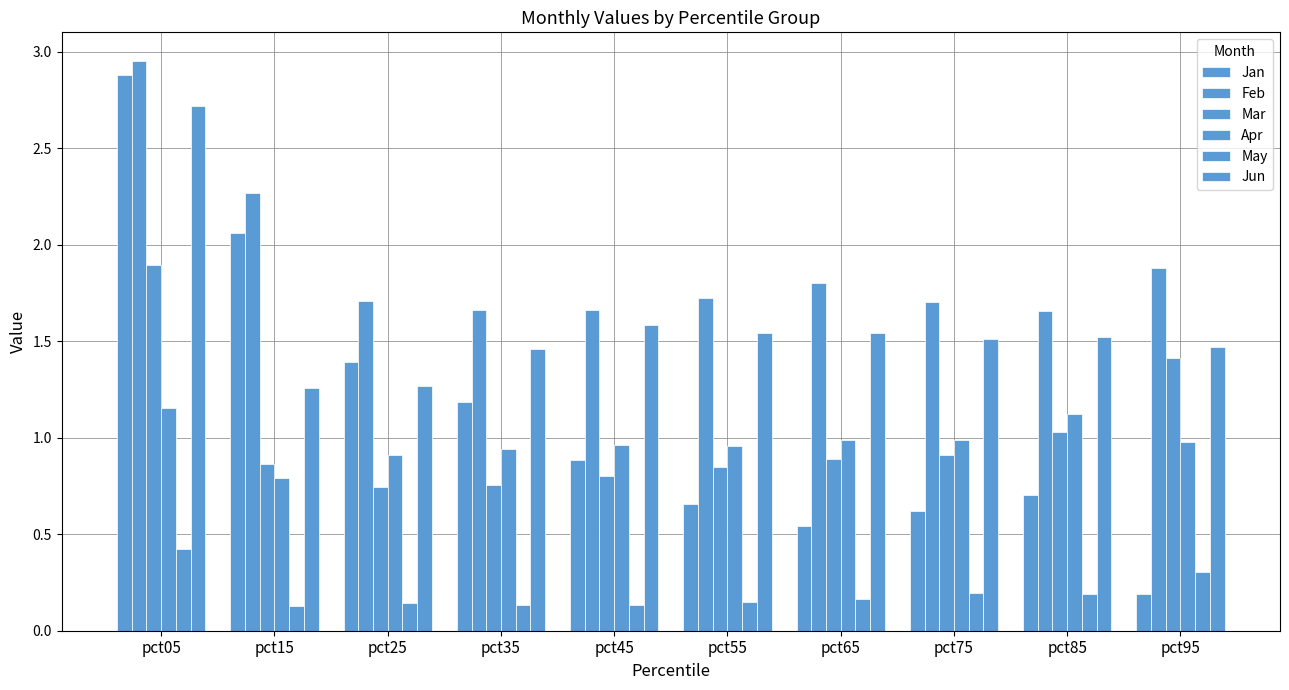

Between pct15 and pct85, which series saw the biggest shift?

Jan